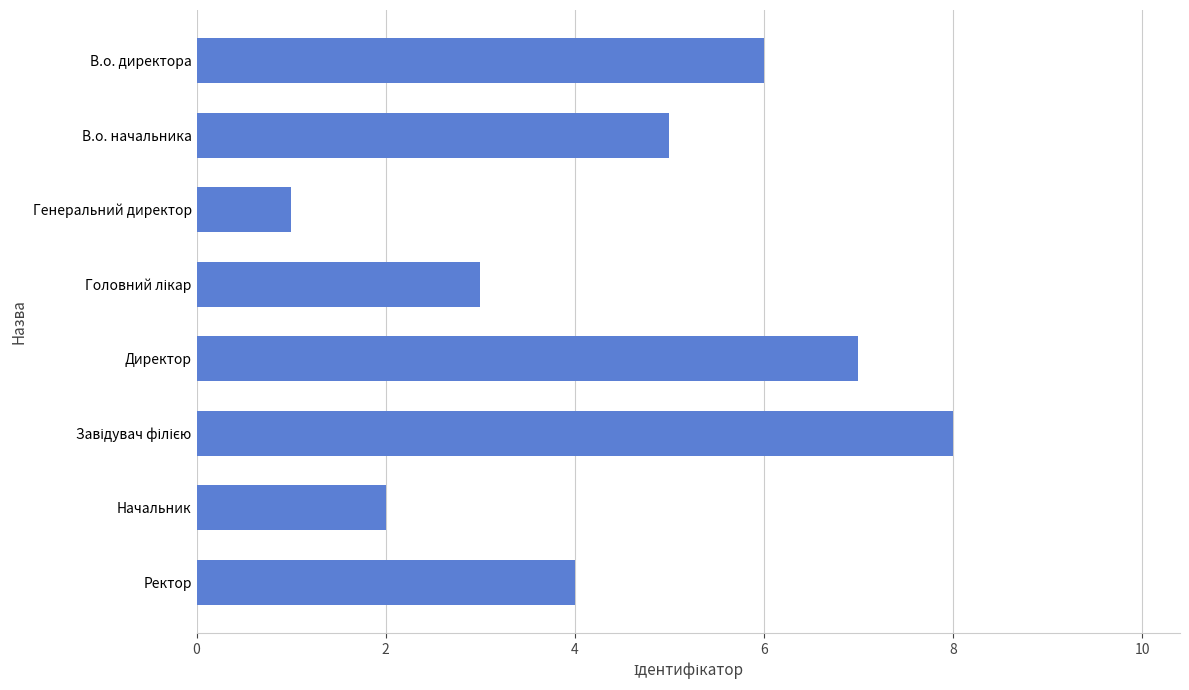

What is the label of the 8th bar from the top?

Ректор